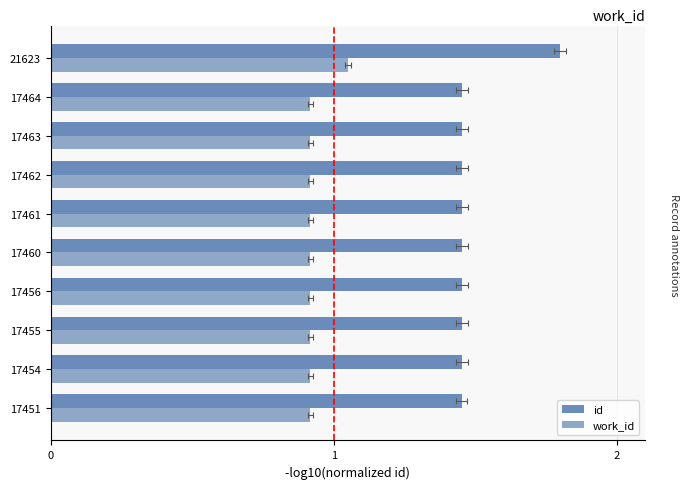

True or false: work_id has a value of 0.9 at 17455.

True